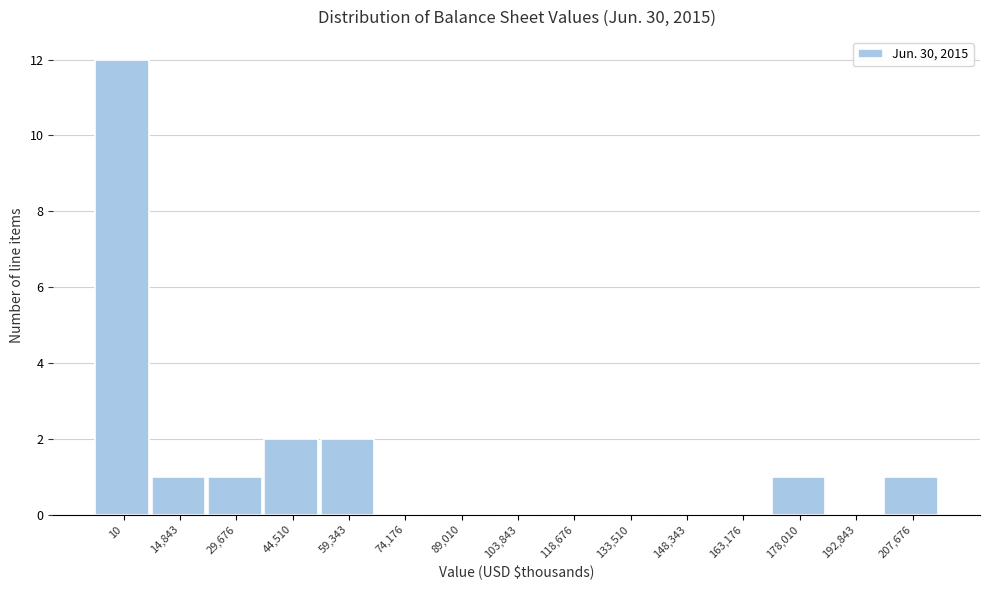

Reading left to right, transcribe all the data shown in this chart.

10=12	14,843=1	29,676=1	44,510=2	59,343=2	74,176=0	89,010=0	103,843=0	118,676=0	133,510=0	148,343=0	163,176=0	178,010=1	192,843=0	207,676=1